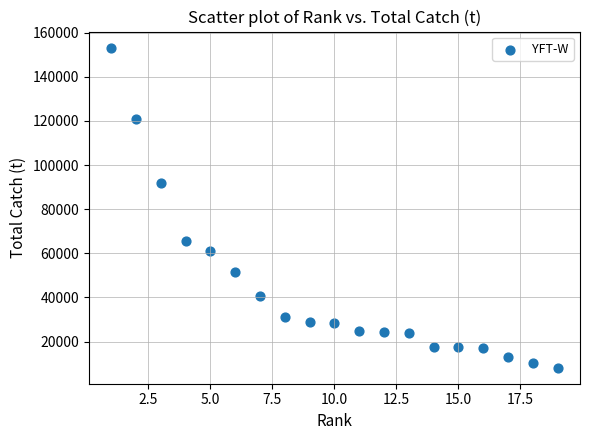

What is the range of X values (max minus min)?

18.0